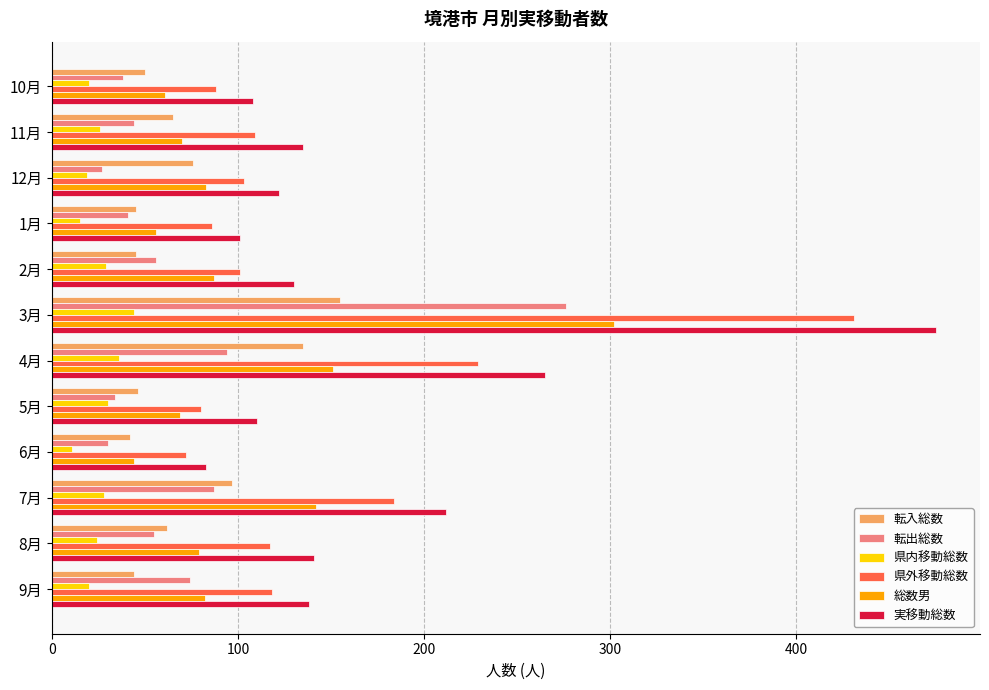

What is the difference between the 総数男 values at 4月 and 3月?

151